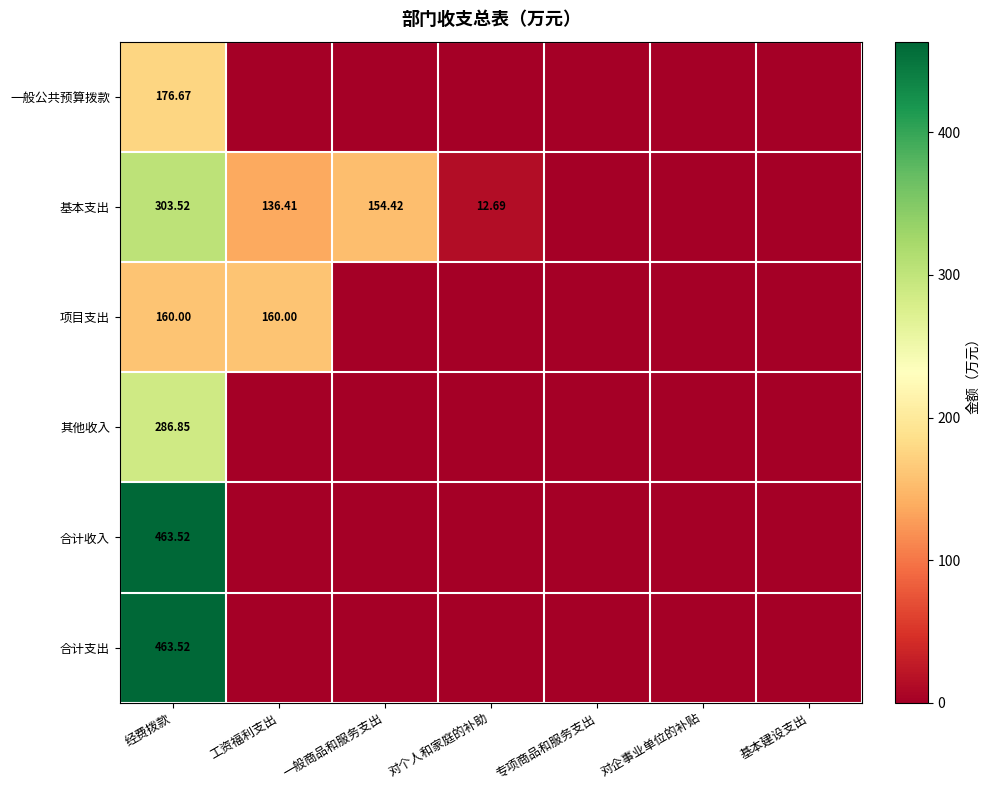

Is it true that 基本支出 equals 154.4 at 一般商品和服务支出?

True